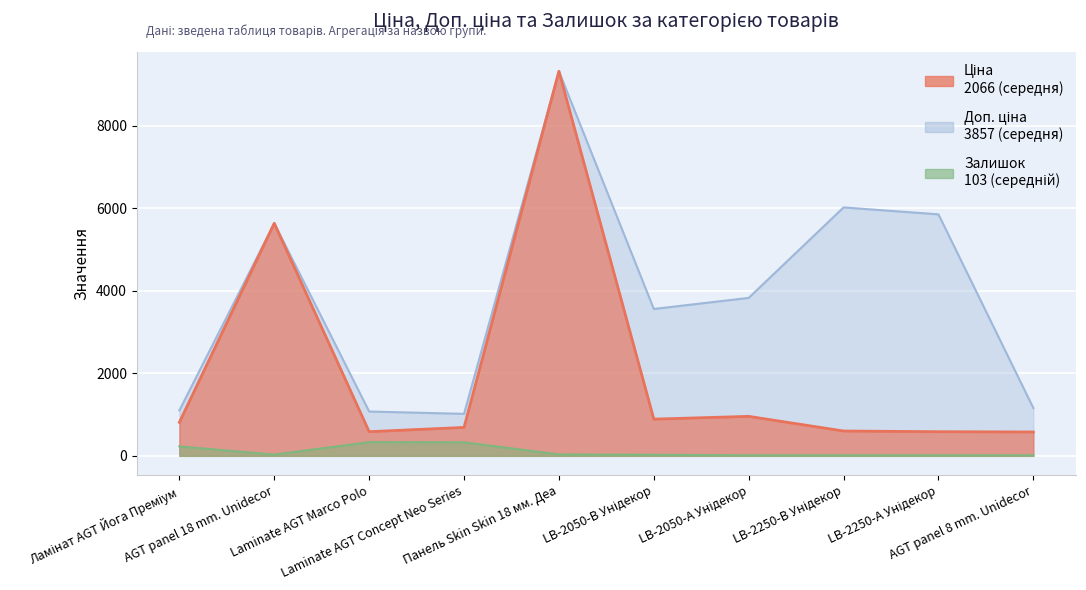

True or false: Доп. ціна and Залишок intersect in this chart.

False